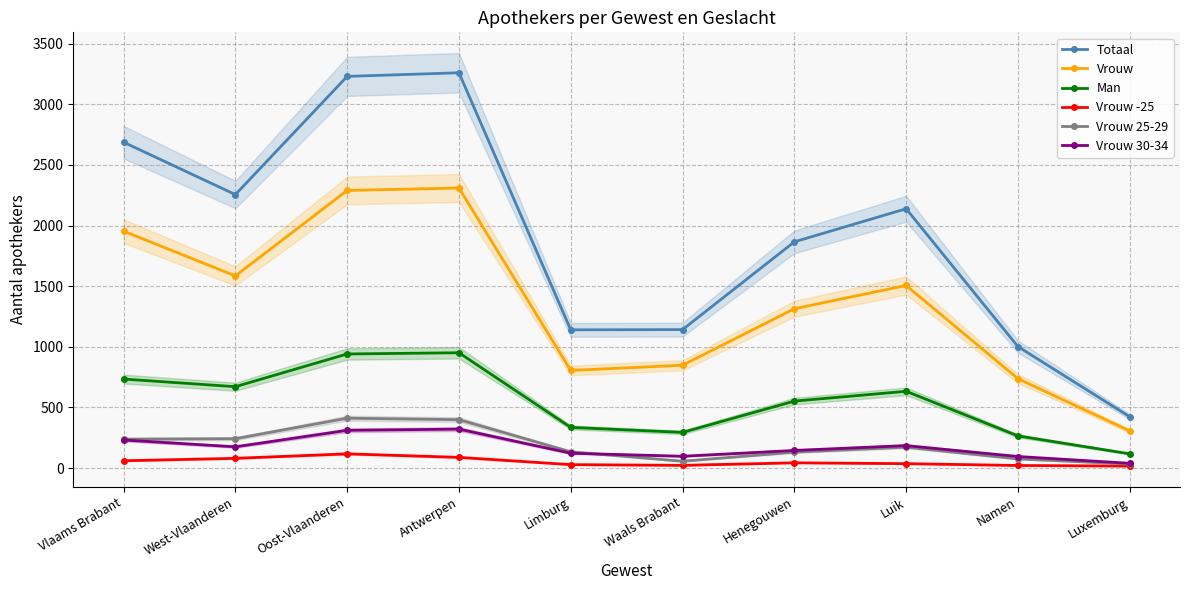

Between Limburg and Vlaams Brabant, which is larger?

Vlaams Brabant